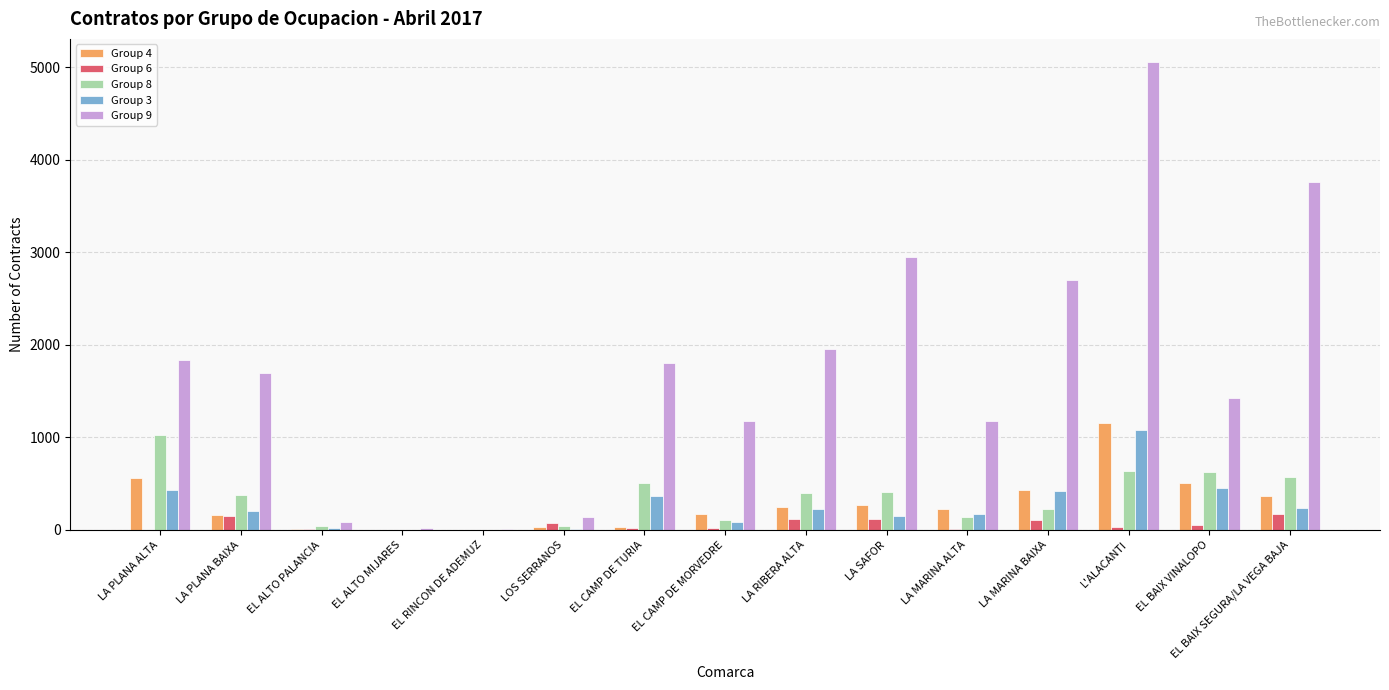

Is it true that Group 3 equals 1083 at L'ALACANTI?

True